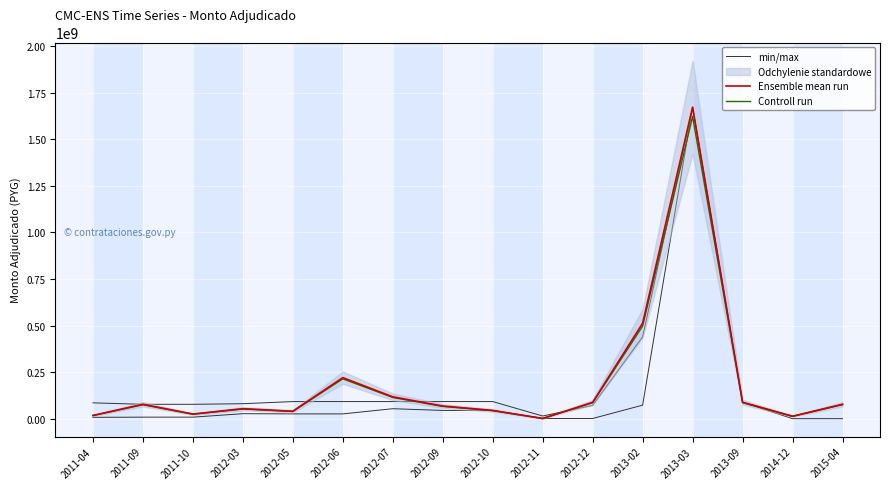

Between 2012-07 and 2012-11, which series saw the biggest shift?

Ensemble mean run